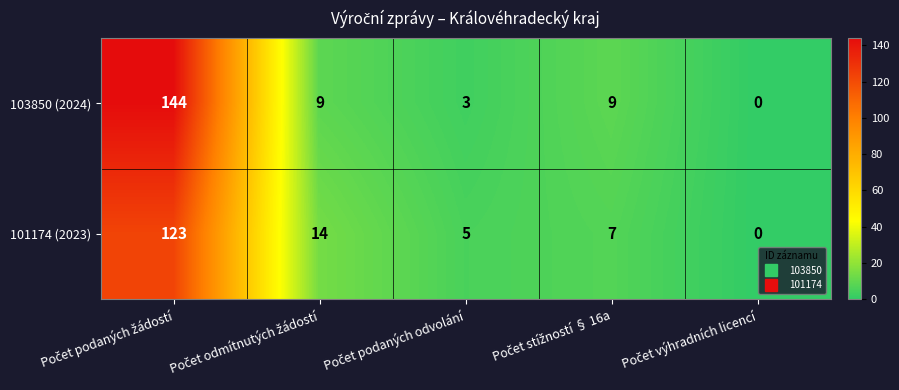

Reading right to left, extract all data points from this chart.

103850 (2024): 0	9	3	9	144
101174 (2023): 0	7	5	14	123